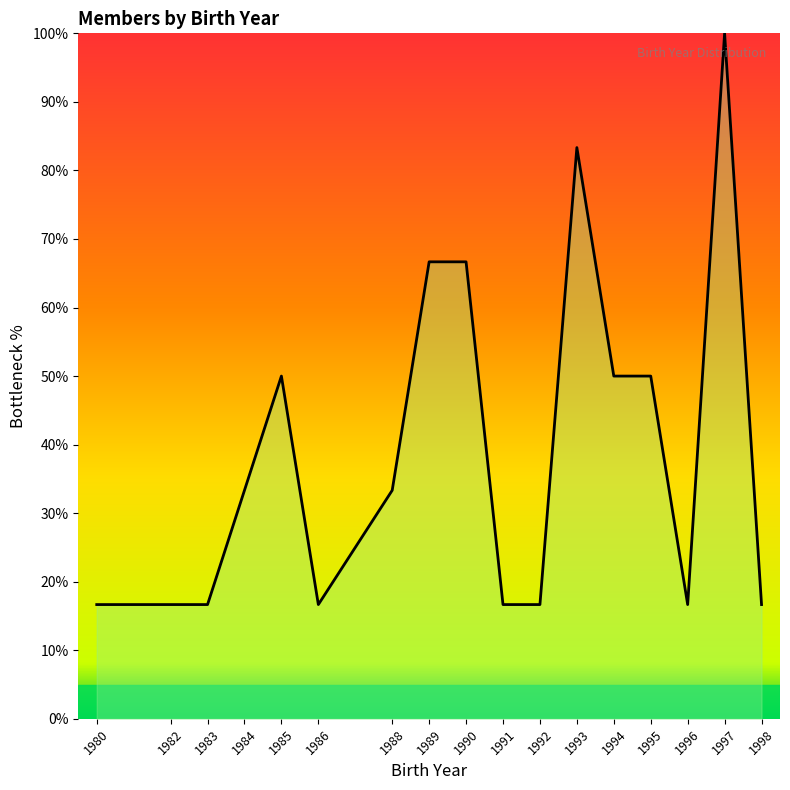

What is the difference between the values at 1998 and 1995?

33.3